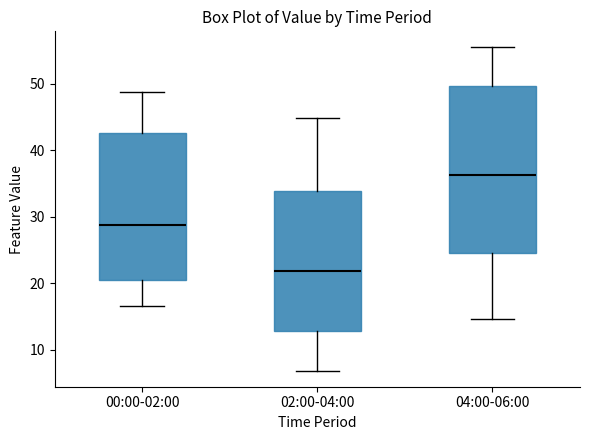

Reading left to right, read every box against the y-axis: the position of its median line, the range the box covers, and the ends of its whiskers. The values are not printed on the chart, so give them approximately, as read against the axis.

00:00-02:00: median 29, box 21 to 43, whiskers 17 to 49
02:00-04:00: median 22, box 13 to 34, whiskers 7 to 45
04:00-06:00: median 36, box 25 to 50, whiskers 15 to 56